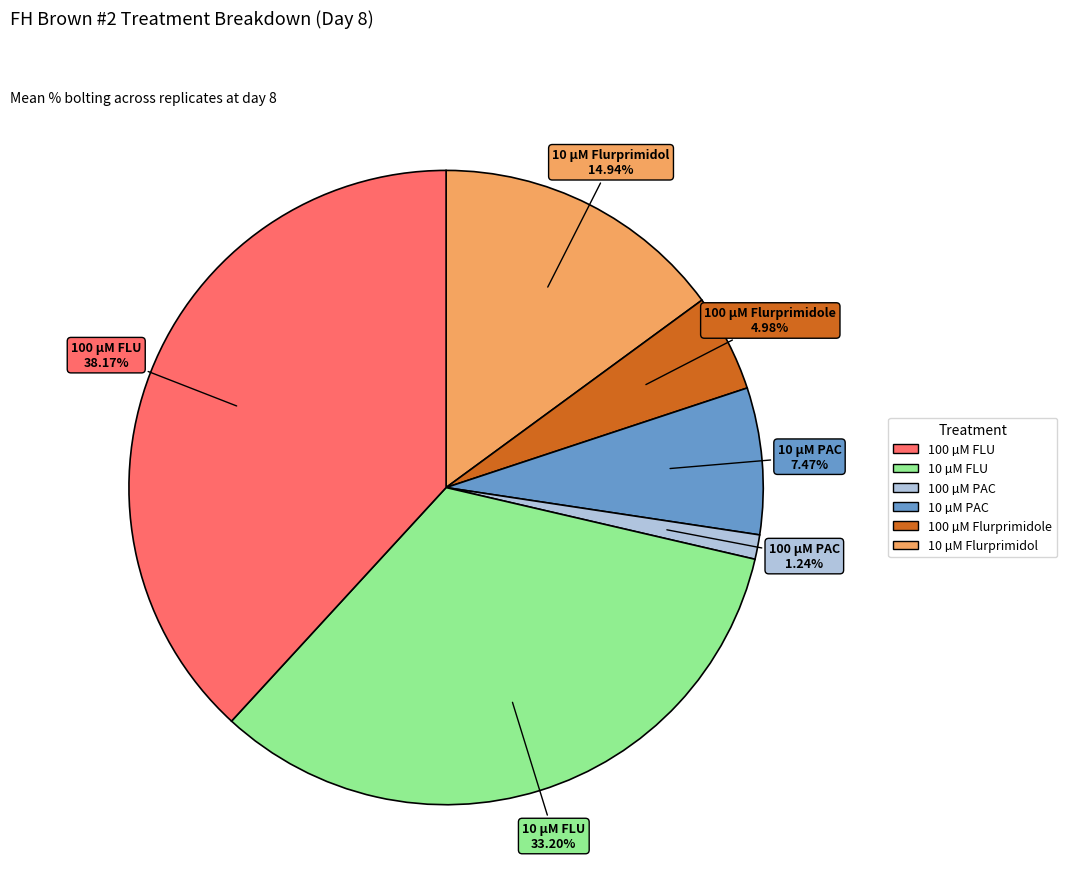

Is there any slice that represents more than half of the pie?

No